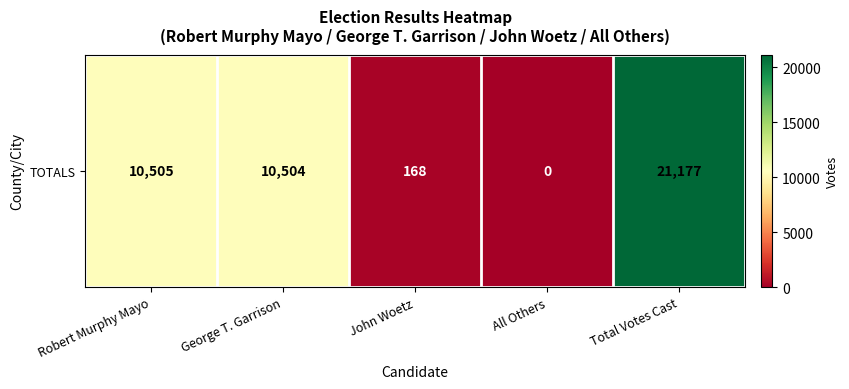

Rank the categories by value from highest to lowest.

Total Votes Cast, Robert Murphy Mayo, George T. Garrison, John Woetz, All Others